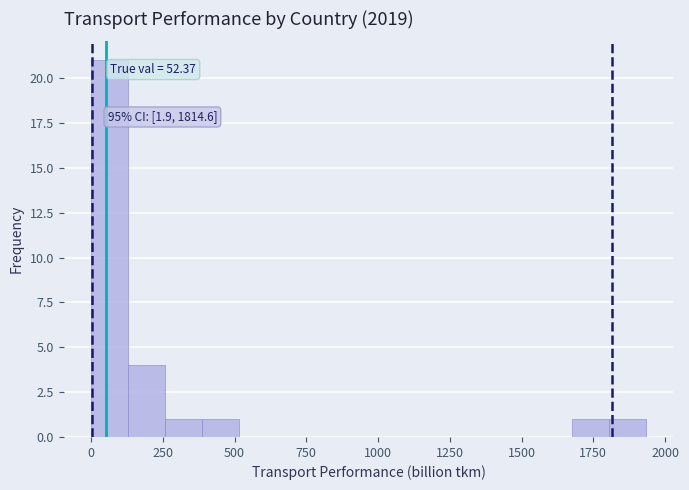

Read against the x-axis, roughly where is the centre of the tallest bar?

50